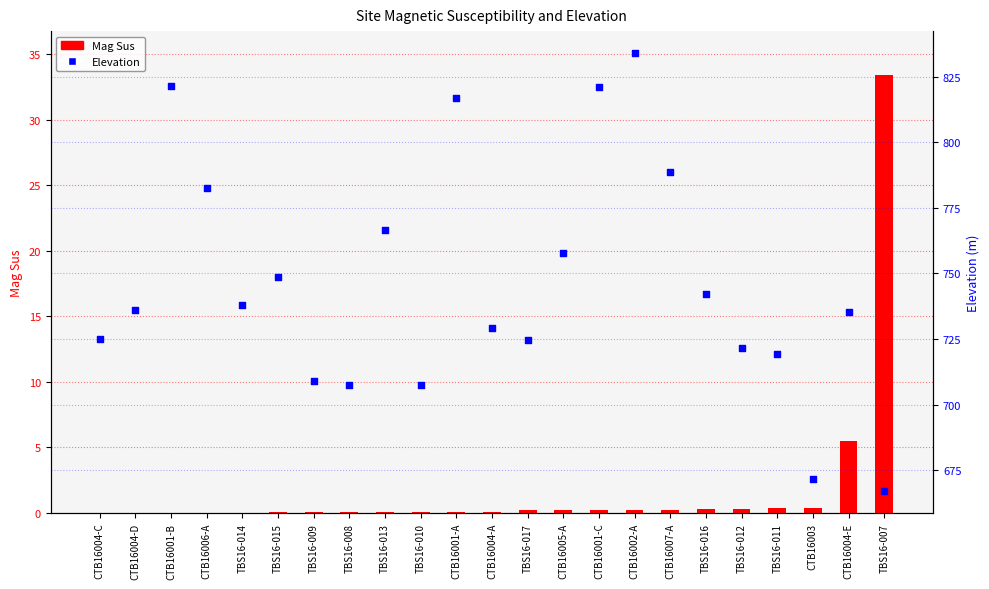

Which series reaches the maximum Y coordinate?

Elevation